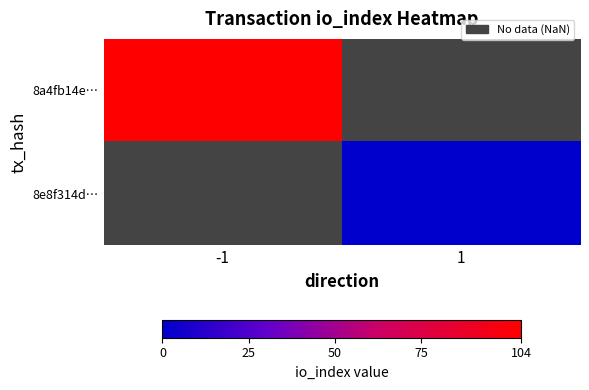

True or false: 8a4fb14e… has a value of 137.1 at -1.

False